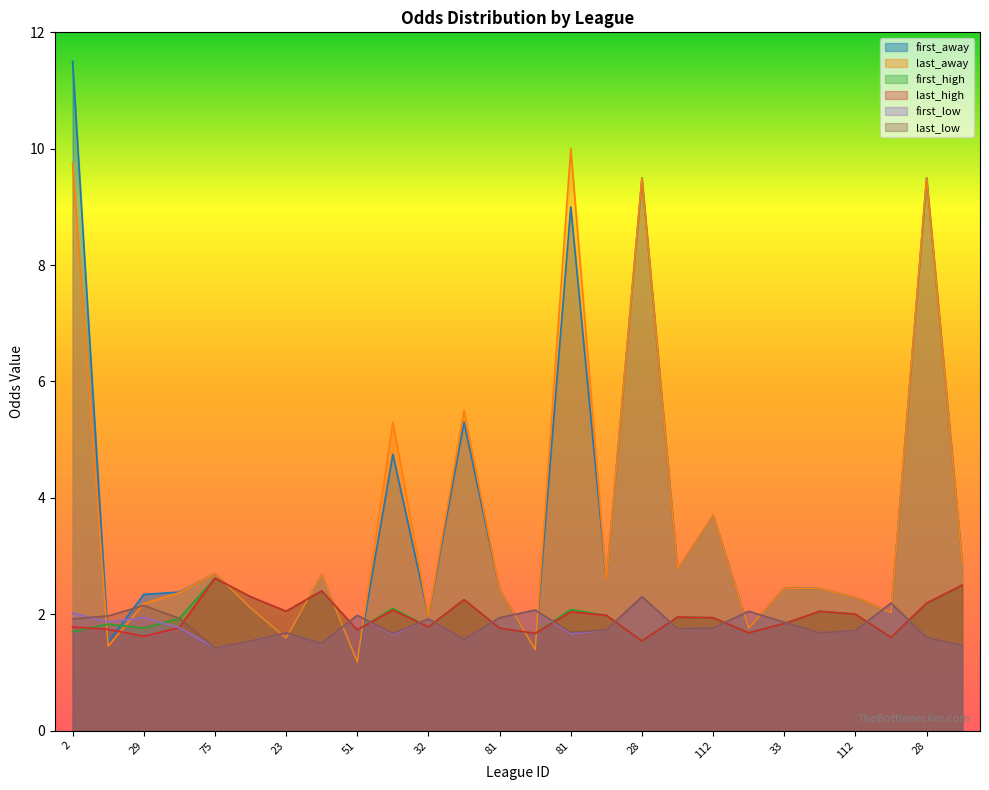

How many intersections are there between last_low and last_high?

13